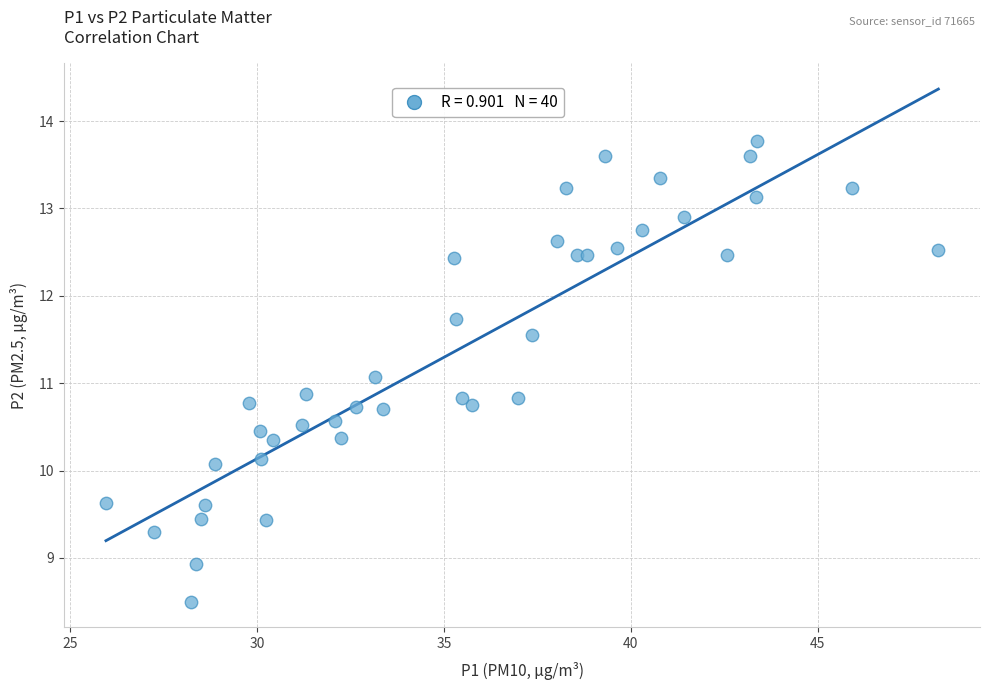

What is the range of X values (max minus min)?

22.3